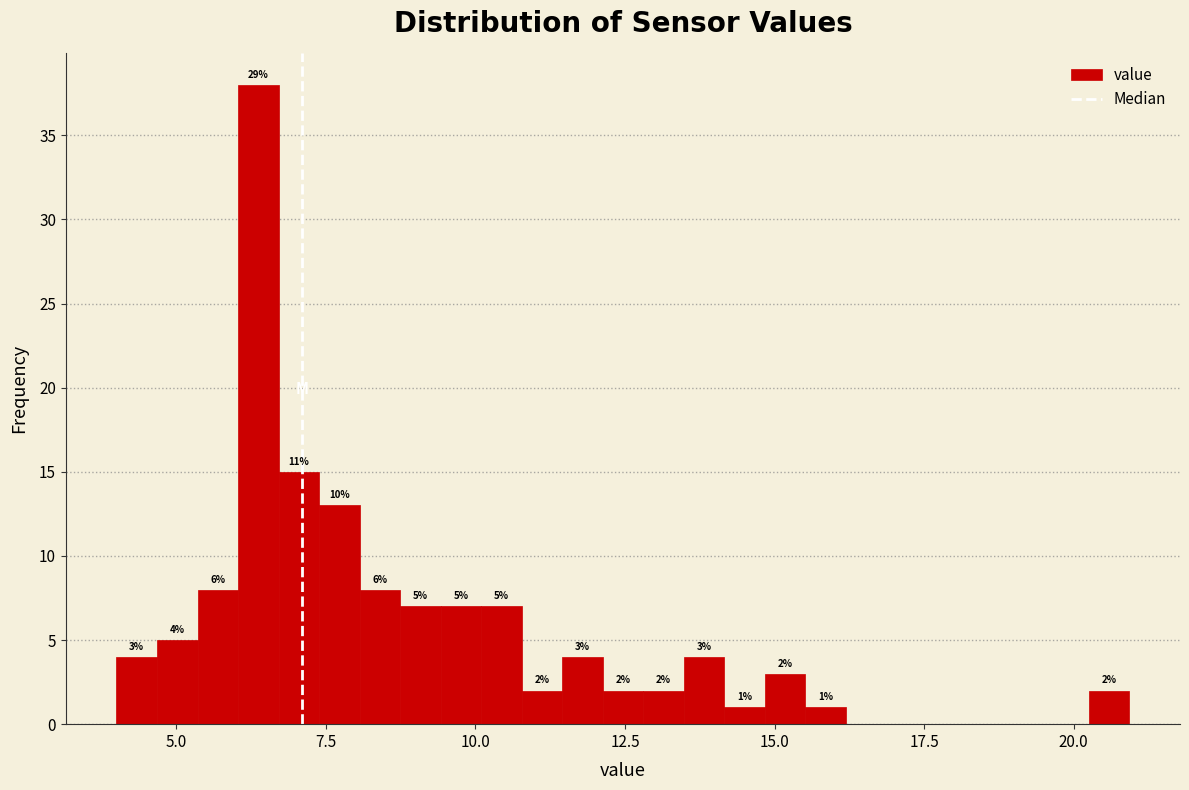

Around what value on the x-axis is the tallest bar? Give the approximate position of its centre, as read against the axis.

6.5